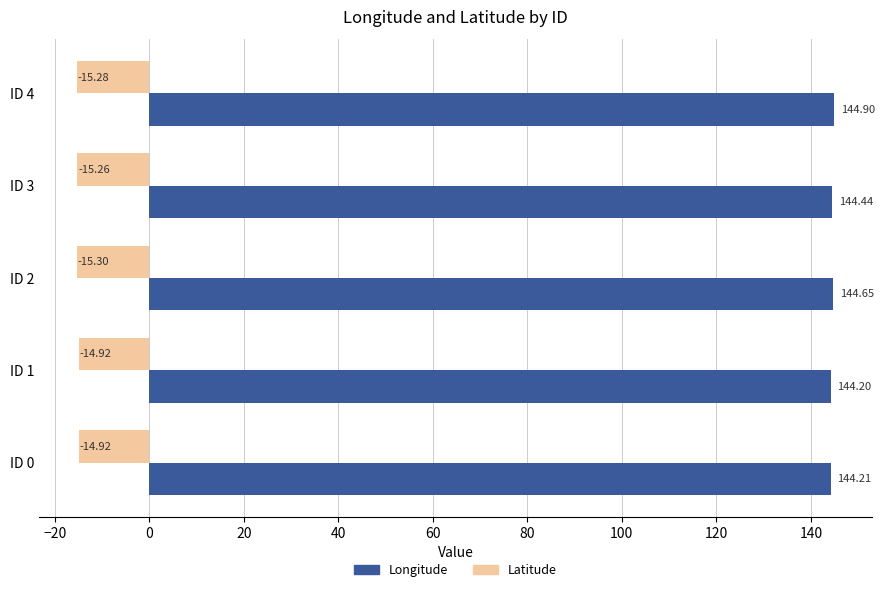

Which series has the largest total across all categories?

Longitude